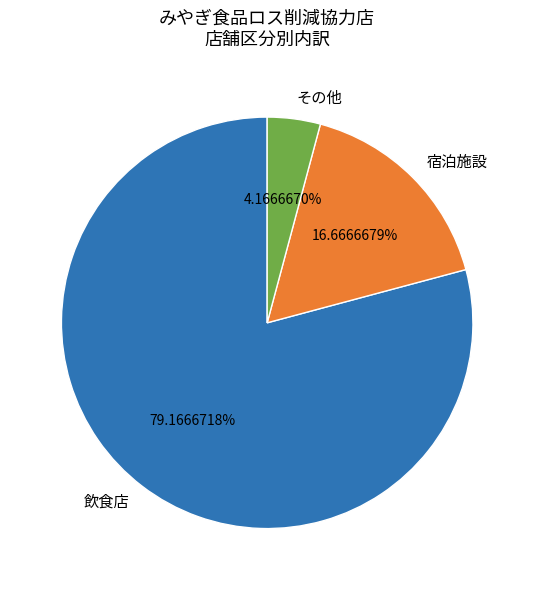

To the nearest percent, what is the difference between the largest and smallest slice percentages?

75%